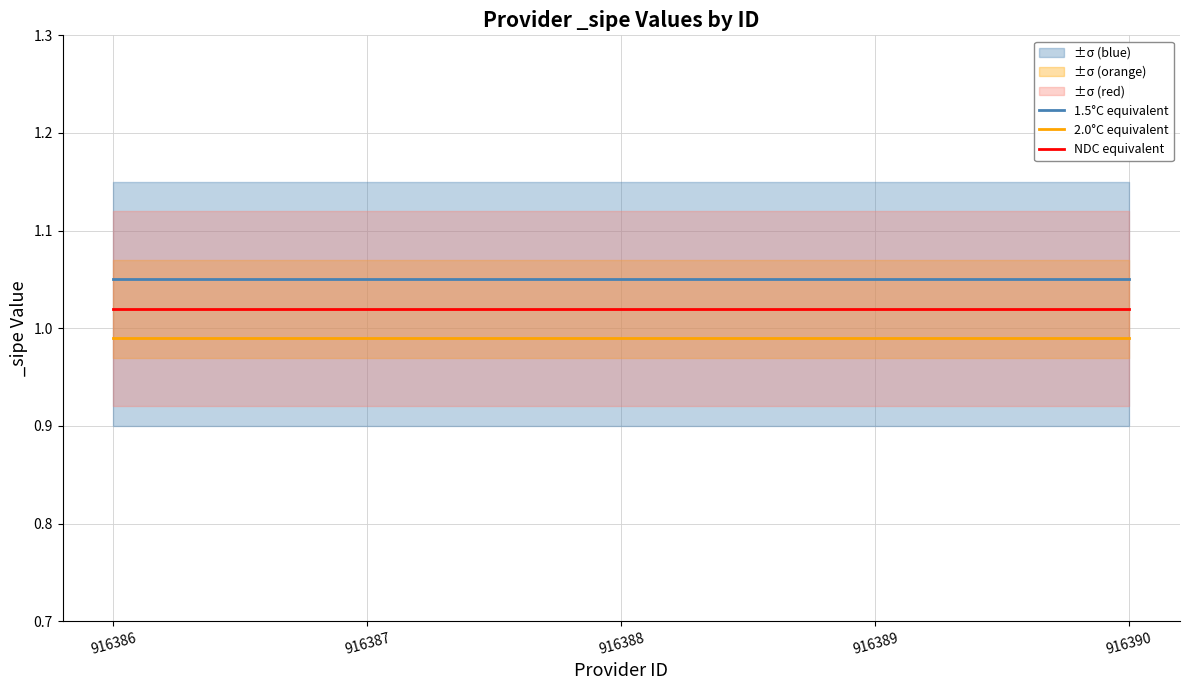

What is the average value of the 2.0°C equivalent series?

1.0